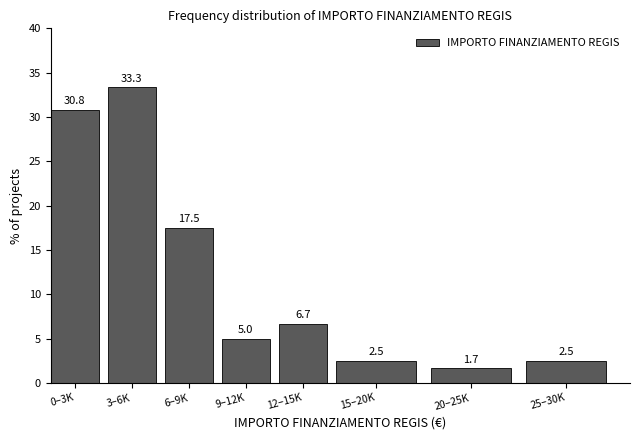

Reading left to right, transcribe all the data shown in this chart.

30.8	33.3	17.5	5.0	6.7	2.5	1.7	2.5